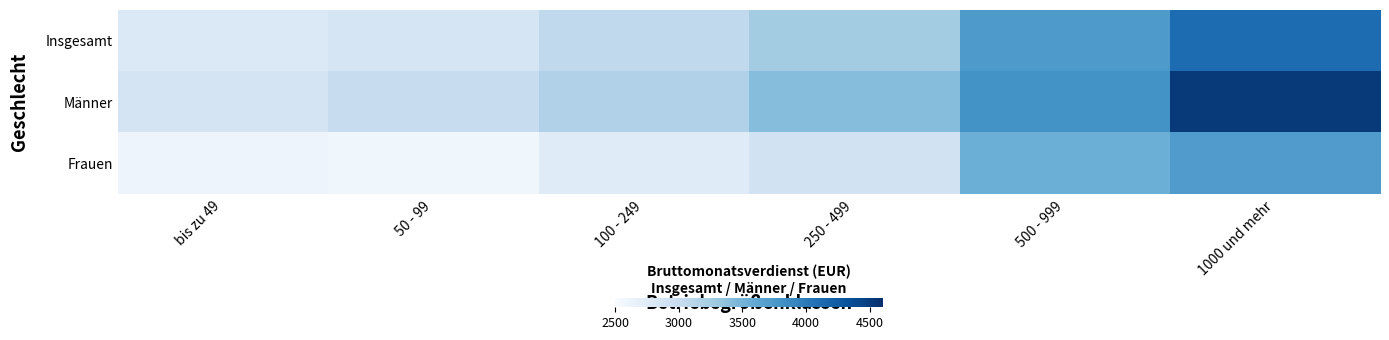

What is the difference between the highest and lowest values at 250 - 499?

504